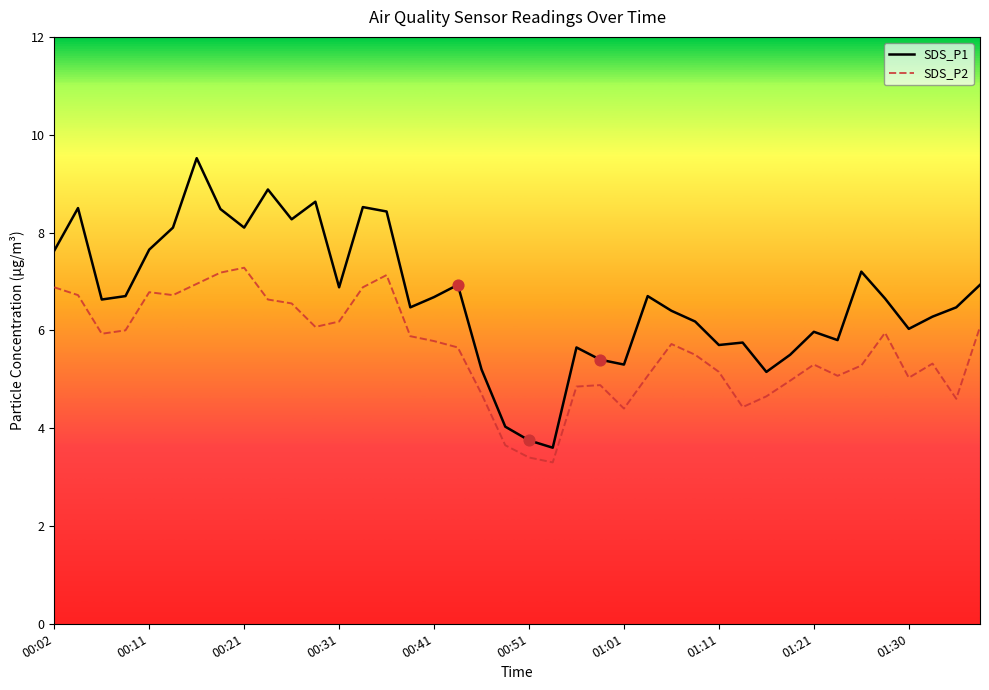

Which series has the largest total across all categories?

SDS_P1